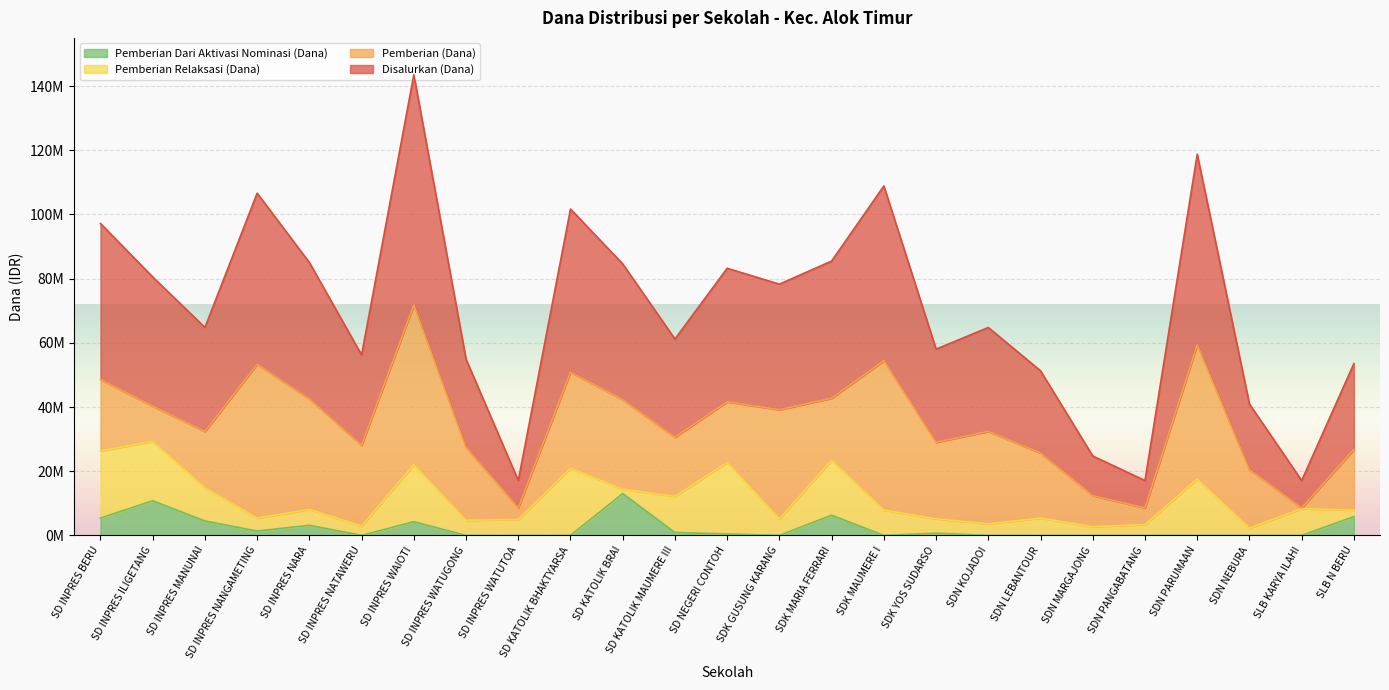

Which series has the largest range (max minus min)?

Disalurkan (Dana)